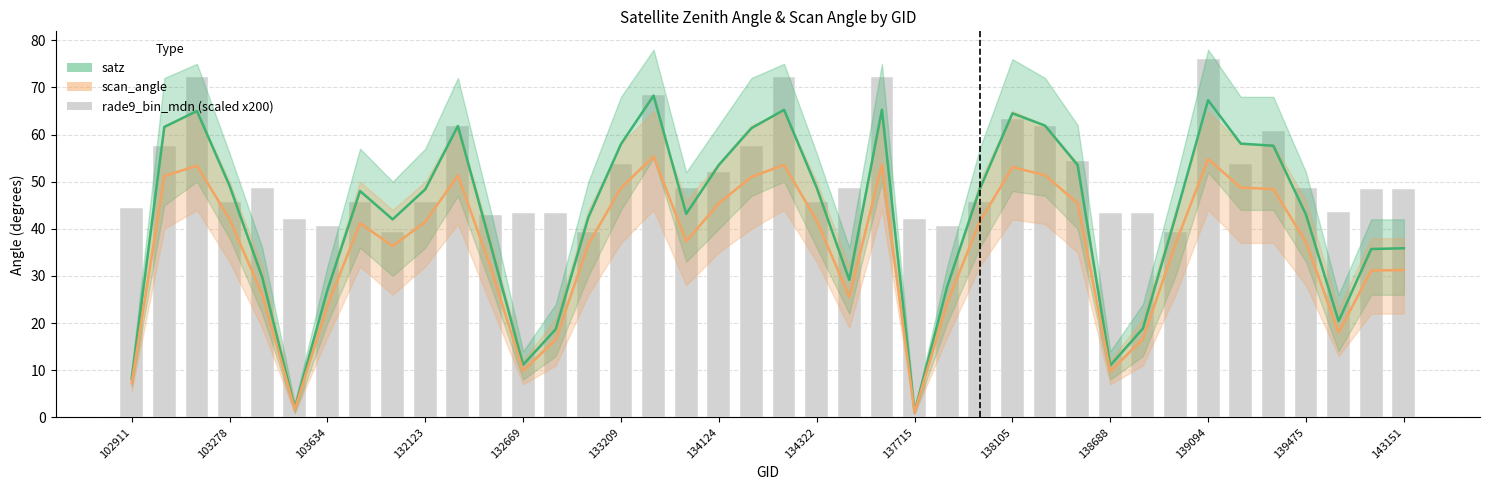

What position from the left is 26?

27